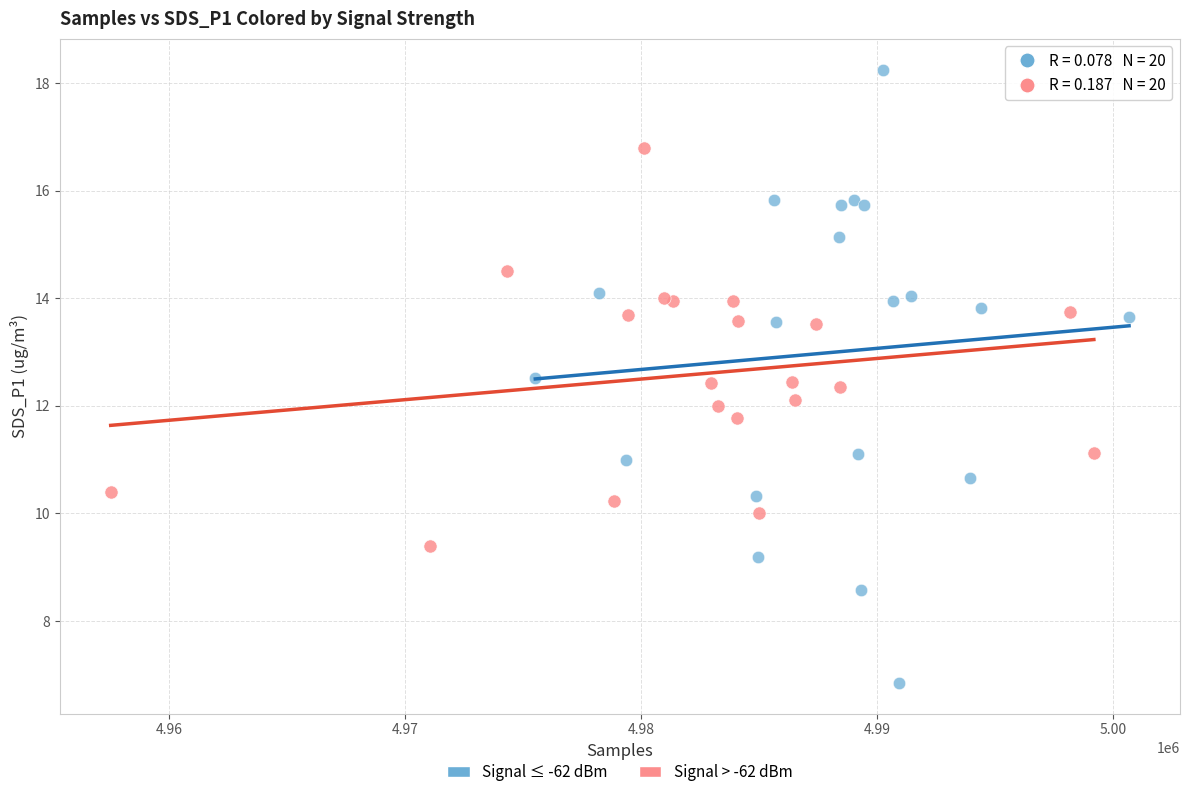

Which series contains the lowest Y value?

Signal ≤ -62 dBm